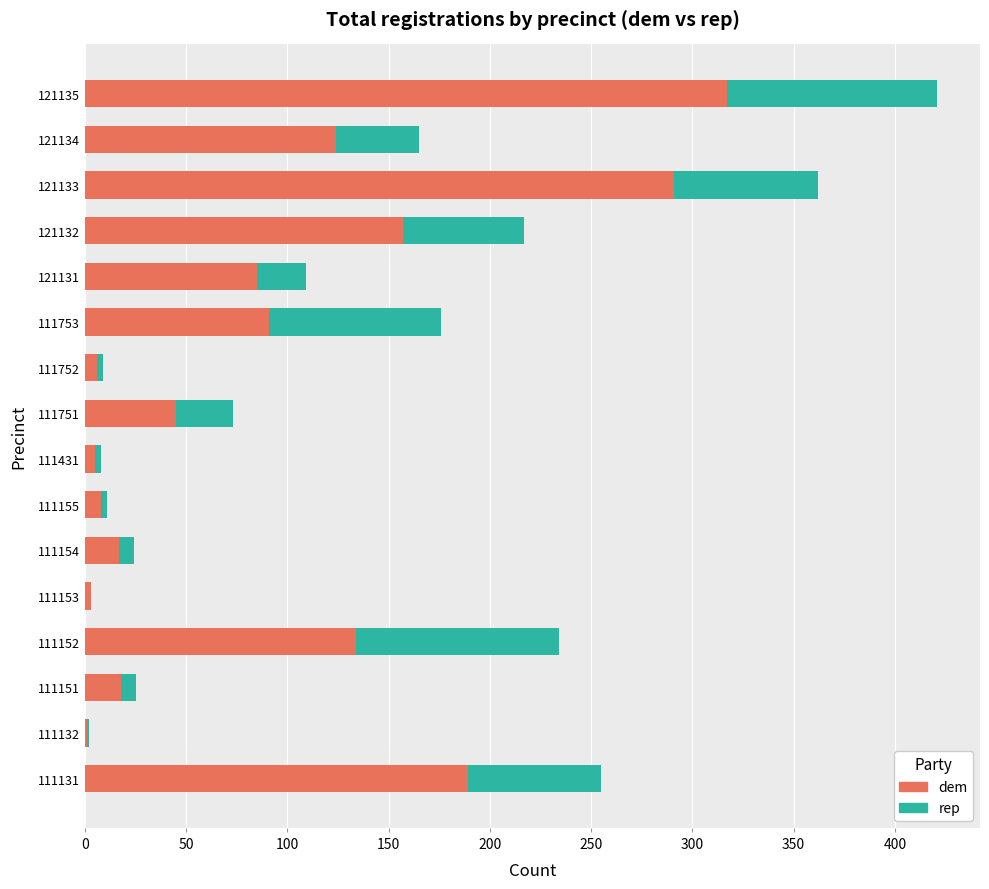

At which label does dem reach its peak?

121135